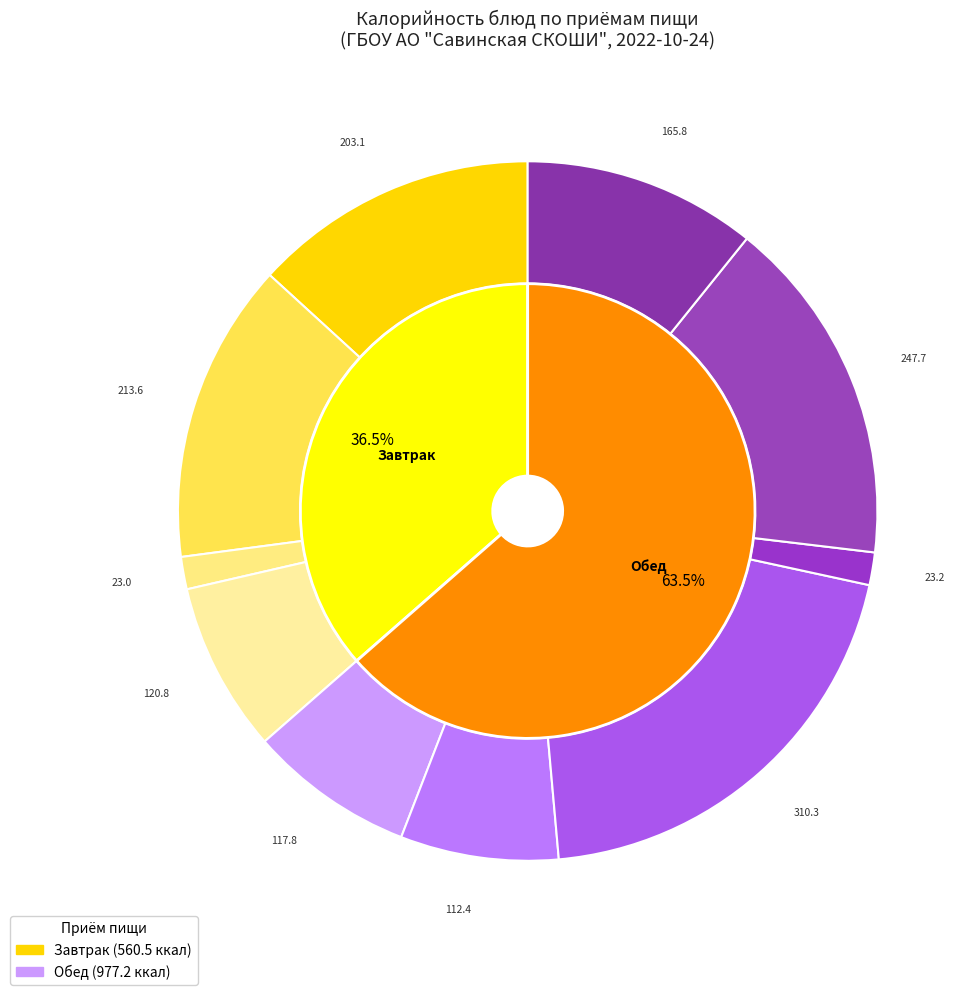

To the nearest percent, what portion does КОМПОТ ИЗ СМЕСИ СУХОФРУКТОВ represent?

20%